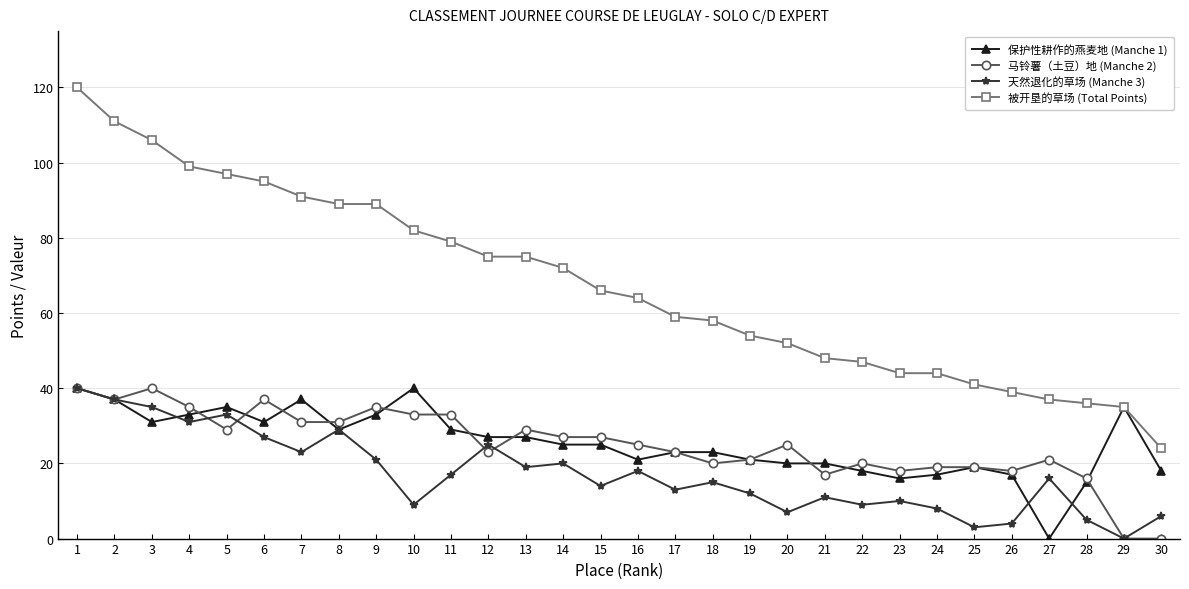

What is the maximum value shown in the chart?

120